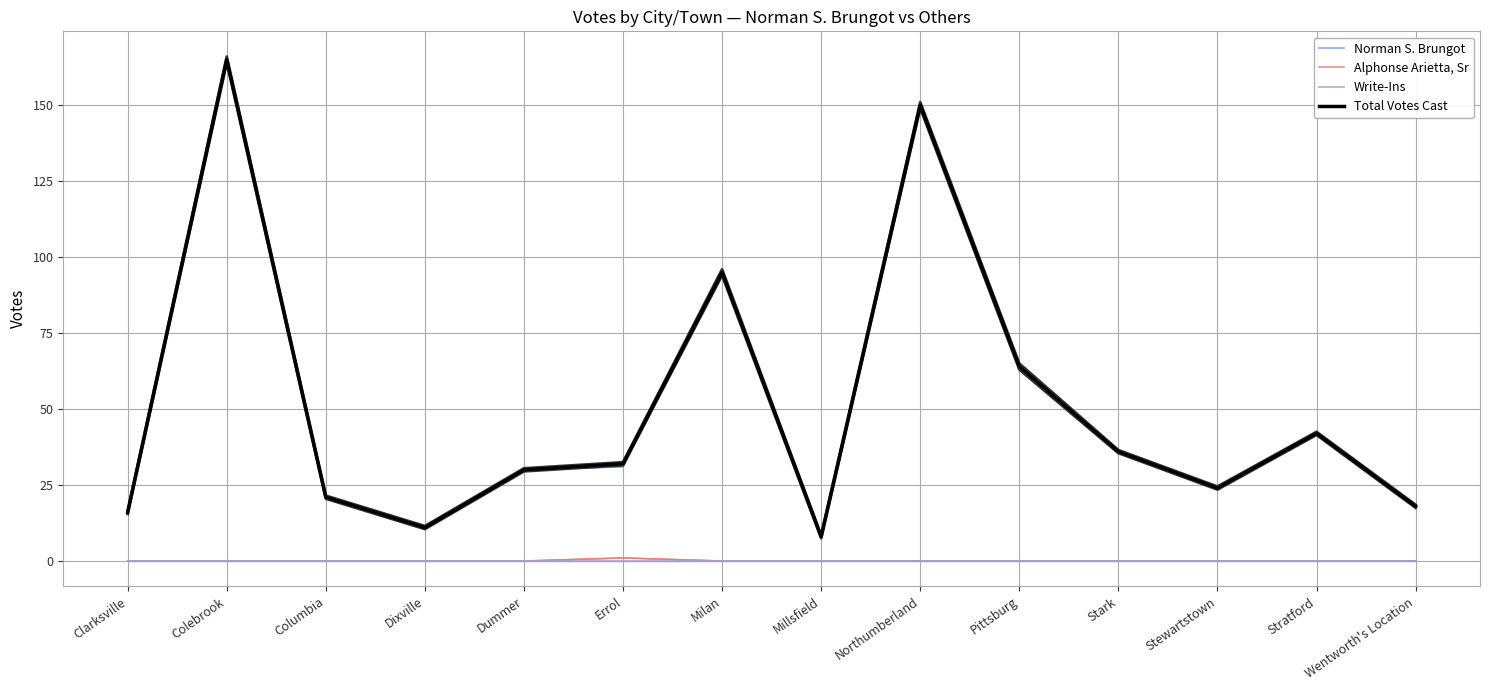

Does the chart have visible grid lines?

Yes